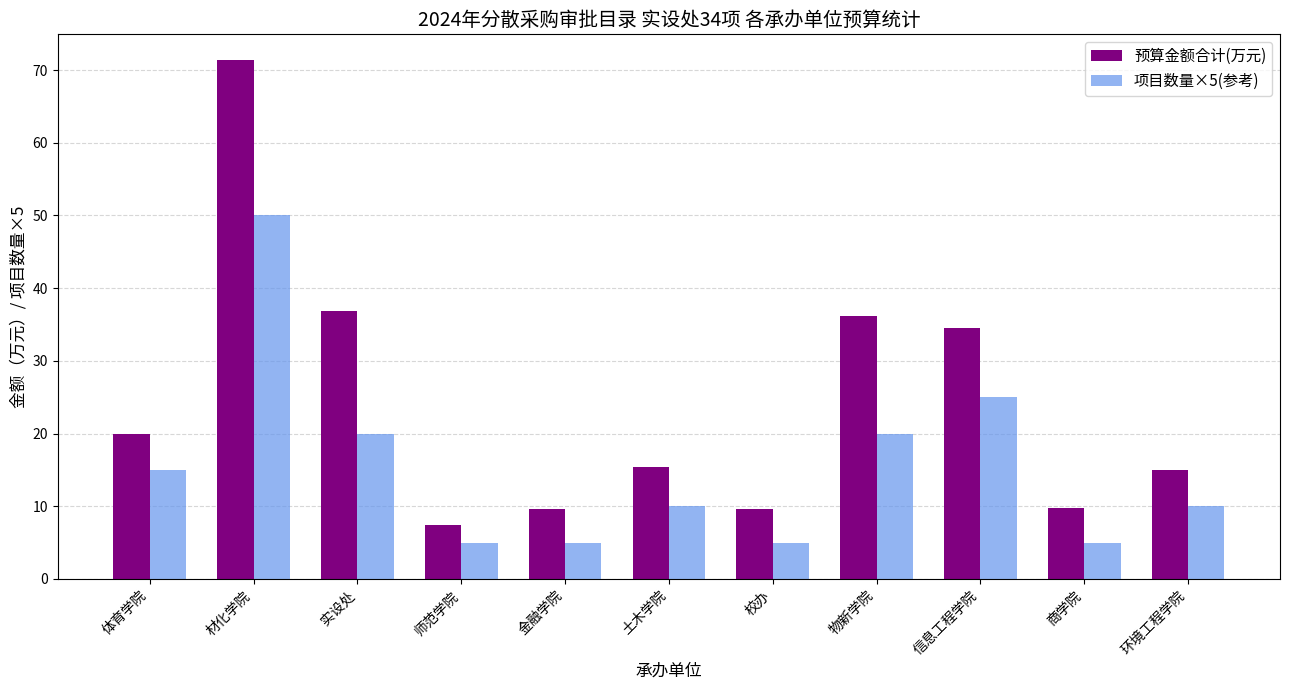

Is the value of 项目数量×5(参考) at 土木学院 greater than the value of 预算金额合计(万元) at 土木学院?

No